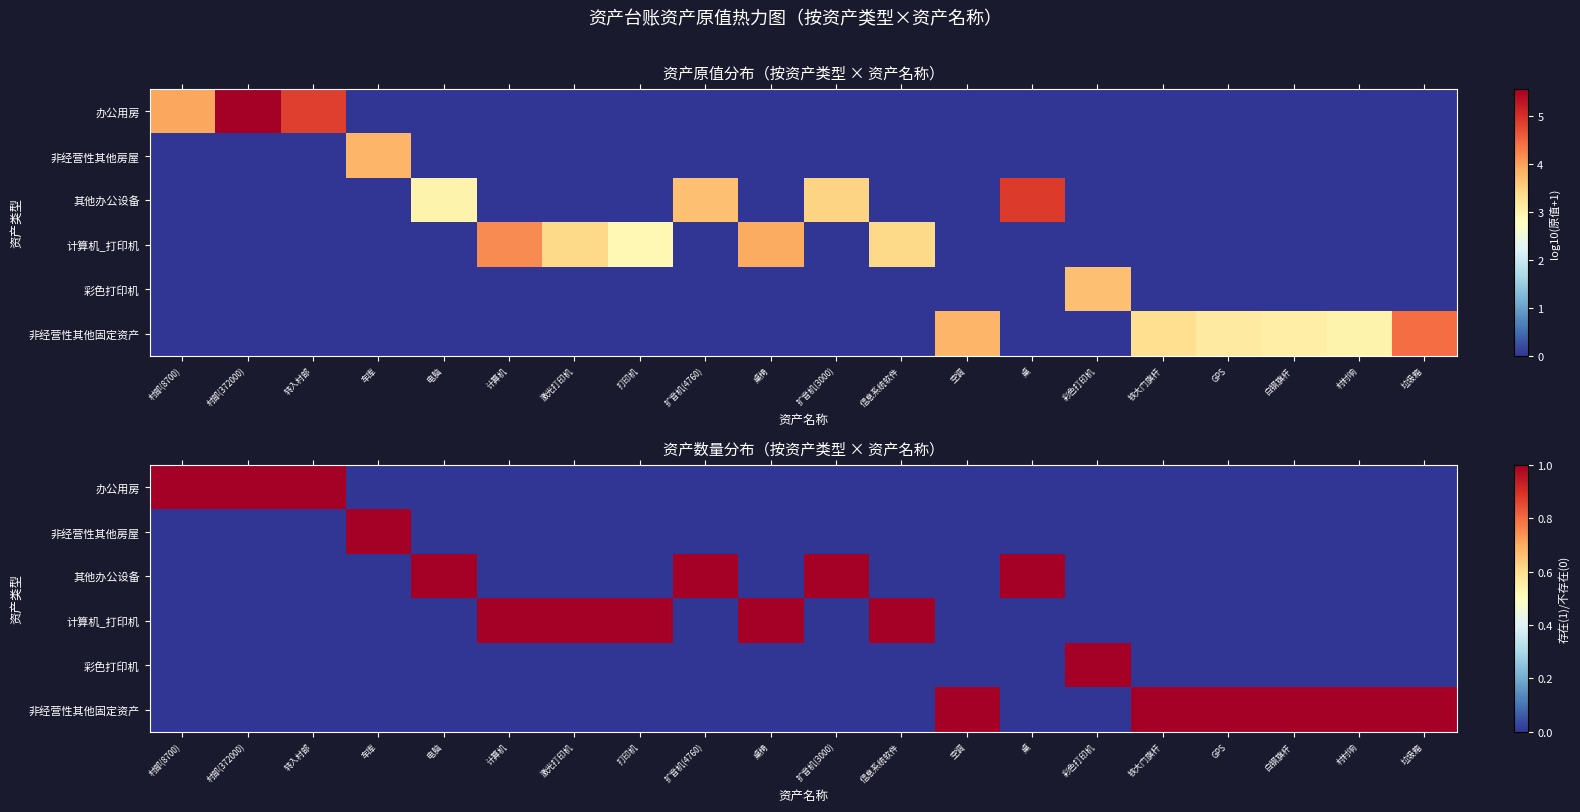

How many positive values does the 非经营性其他房屋 series have?

1